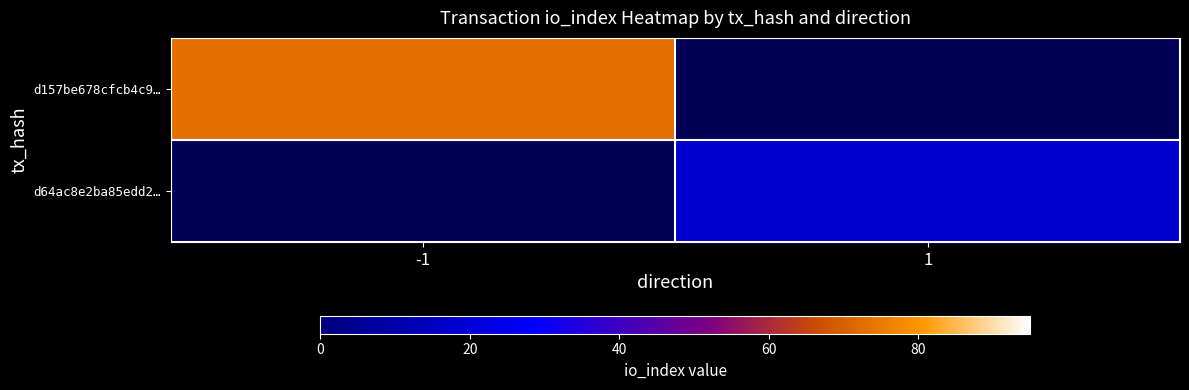

Which category has the lowest value across all series?

1